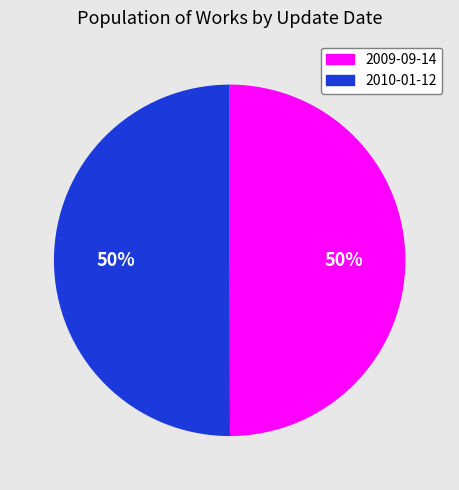

To the nearest percent, what is the combined percentage of 2010-01-12 and 2009-09-14?

100%